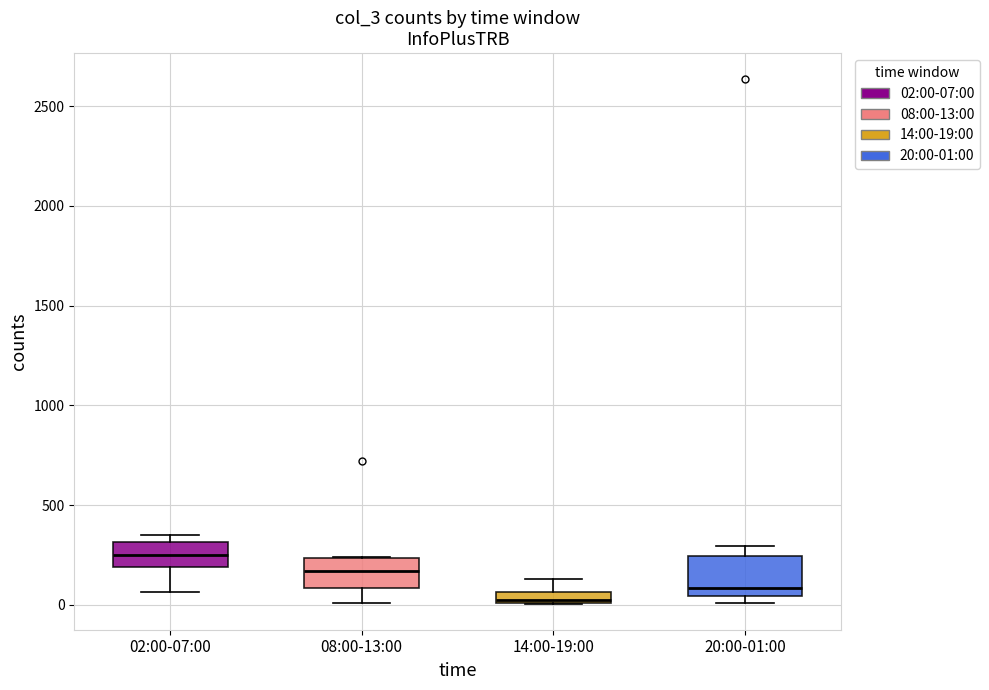

Where is the lower edge of the box for 14:00-19:00 on the y-axis? The values are not printed on the chart, so give them approximately, as read against the axis.

0